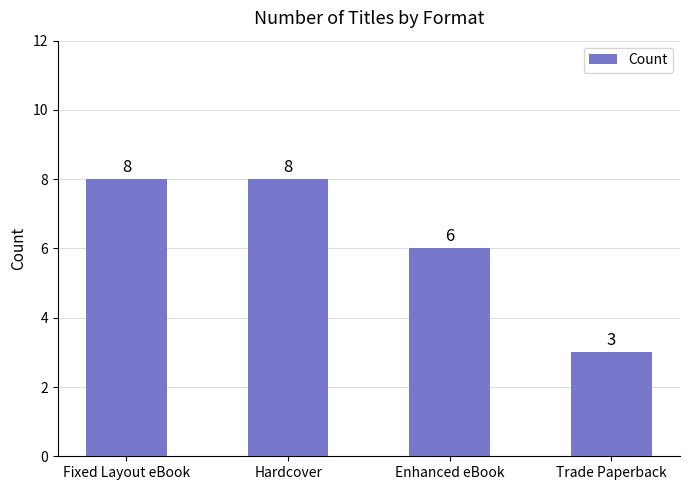

What is the approximate value at Fixed Layout eBook?

8